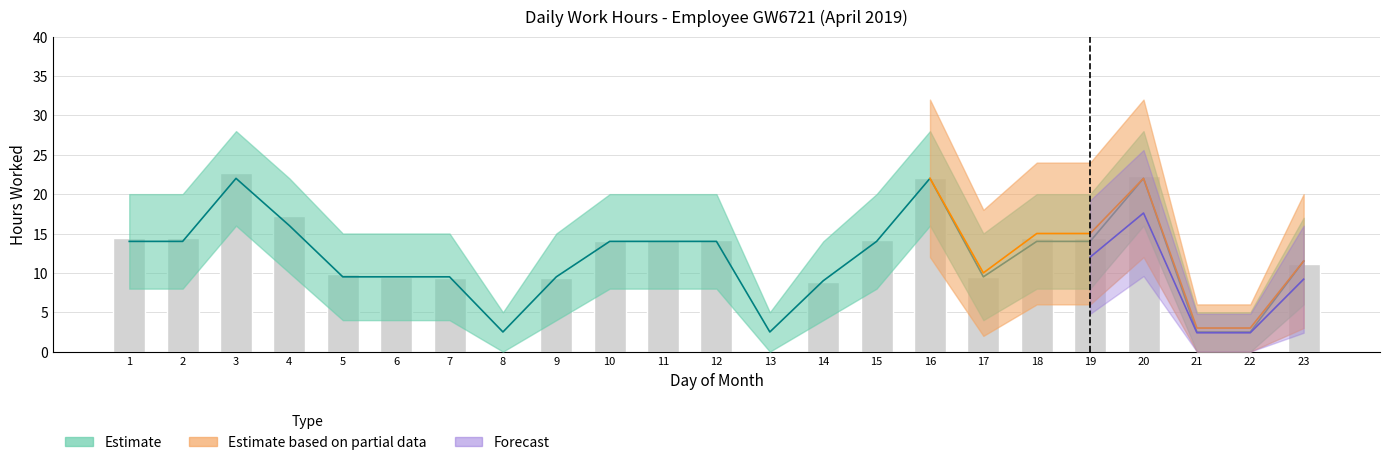

What is the average value?

11.6